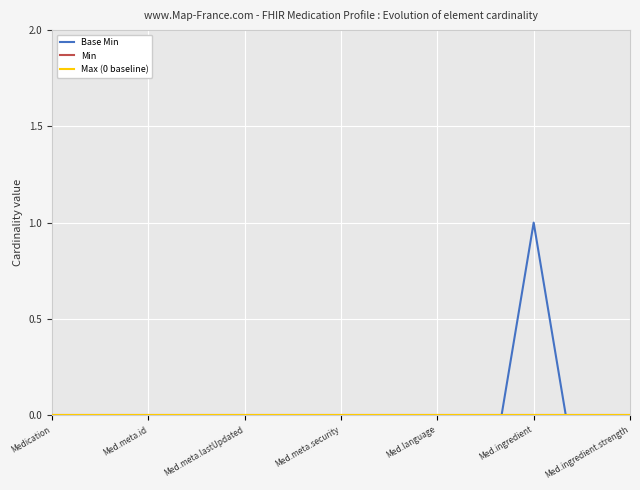

Does the chart display data point markers on the line(s)?

No